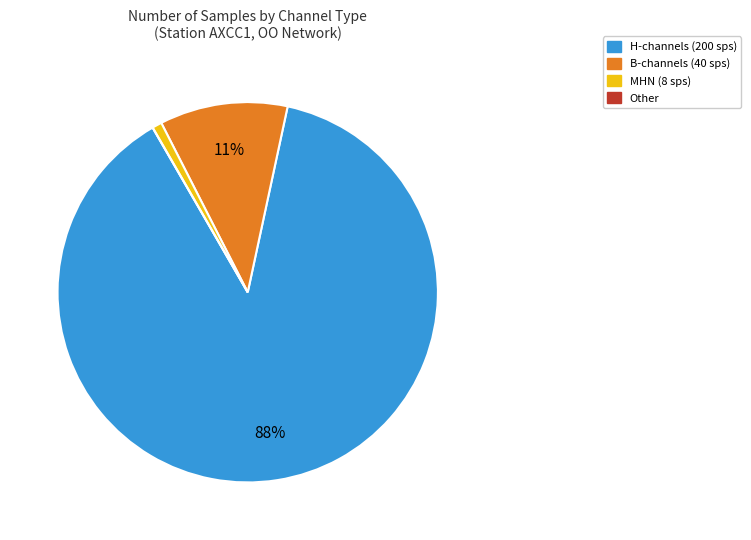

To the nearest percent, what is the average slice percentage?

25%